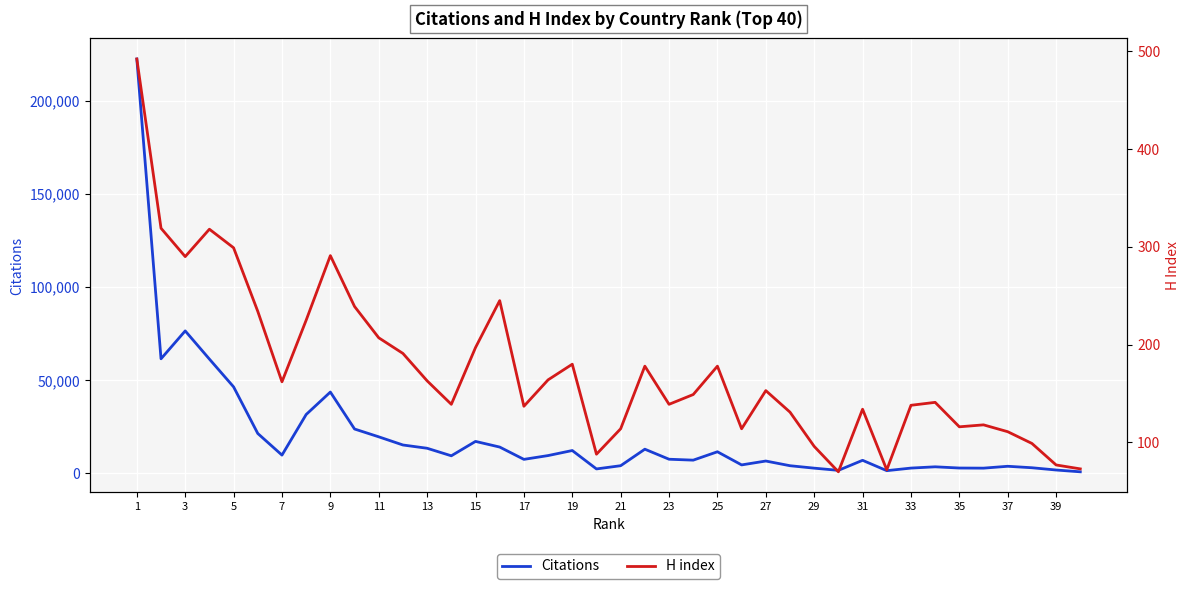

How many distinct data groups are displayed?

2